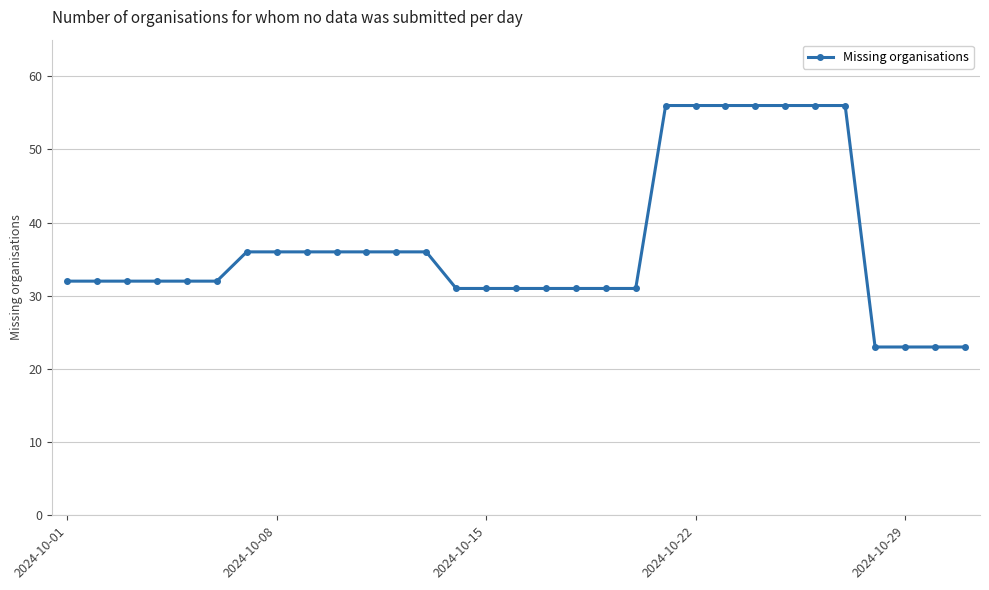

What is the minimum value shown in the chart?

23